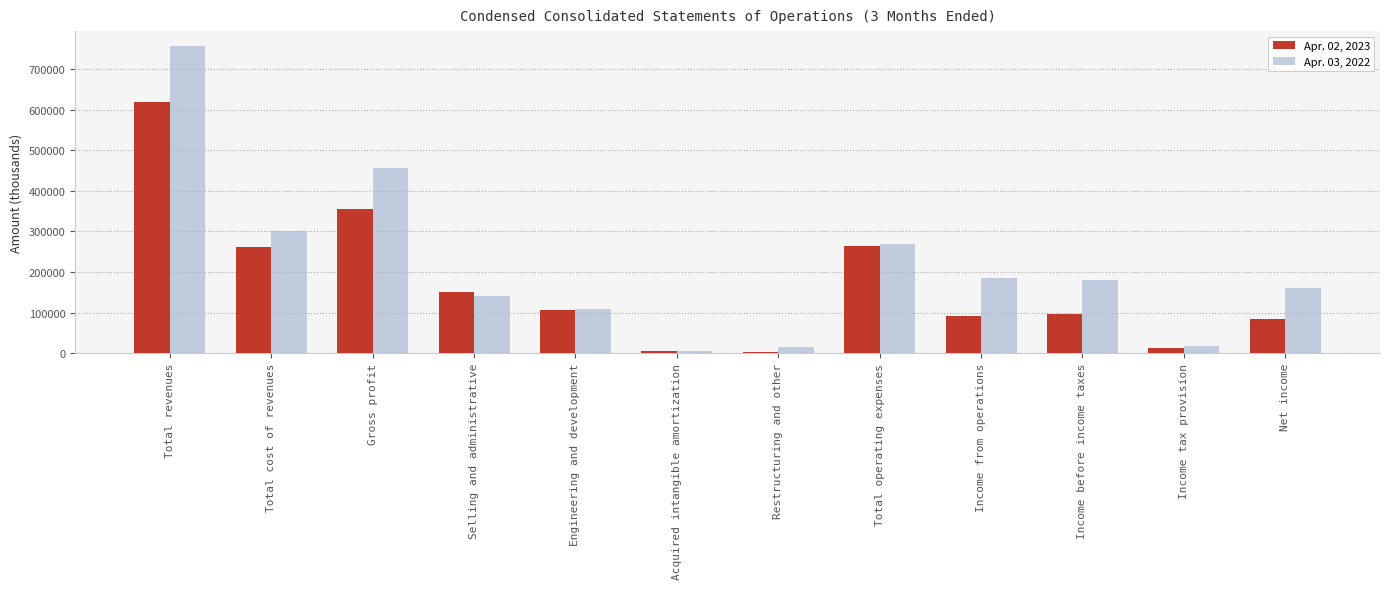

At which label does Apr. 02, 2023 reach its peak?

Total revenues